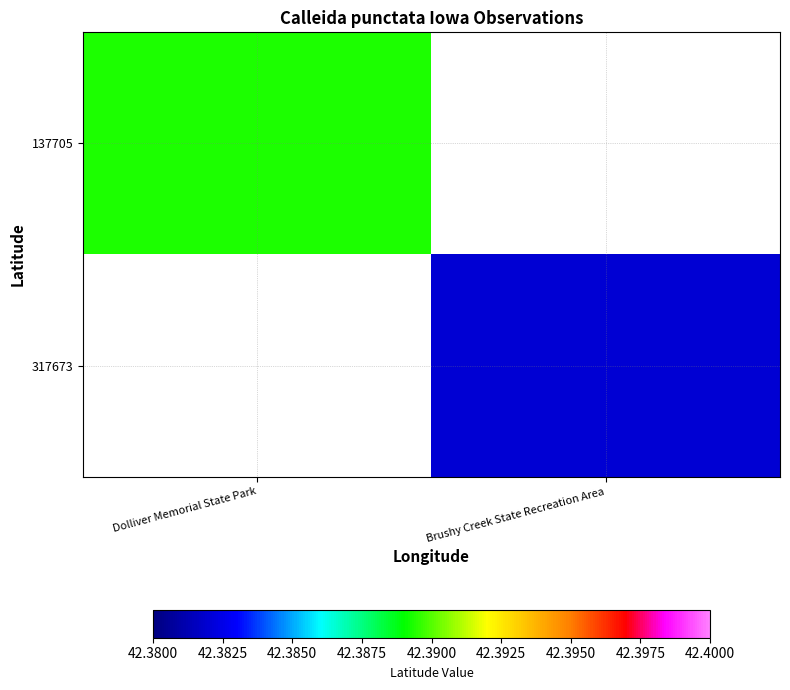

Read the 317673 value at Brushy Creek State Recreation Area.

42.4